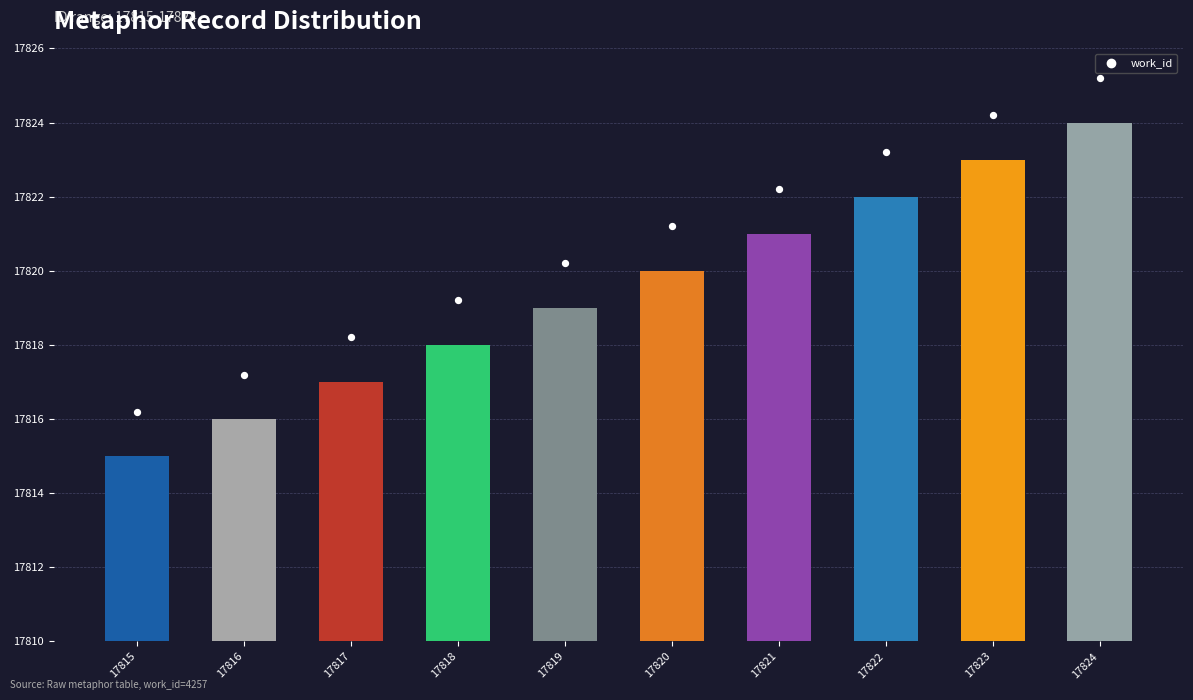

At how many categories does at least one series exceed 17815?

10